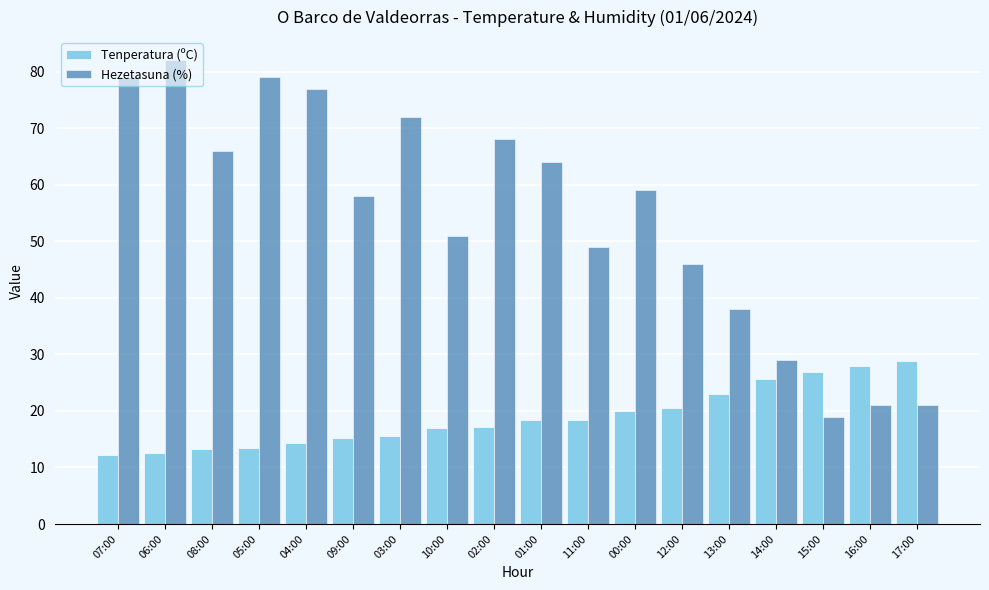

True or false: Tenperatura (ºC) has a value of 9.6 at 15:00.

False